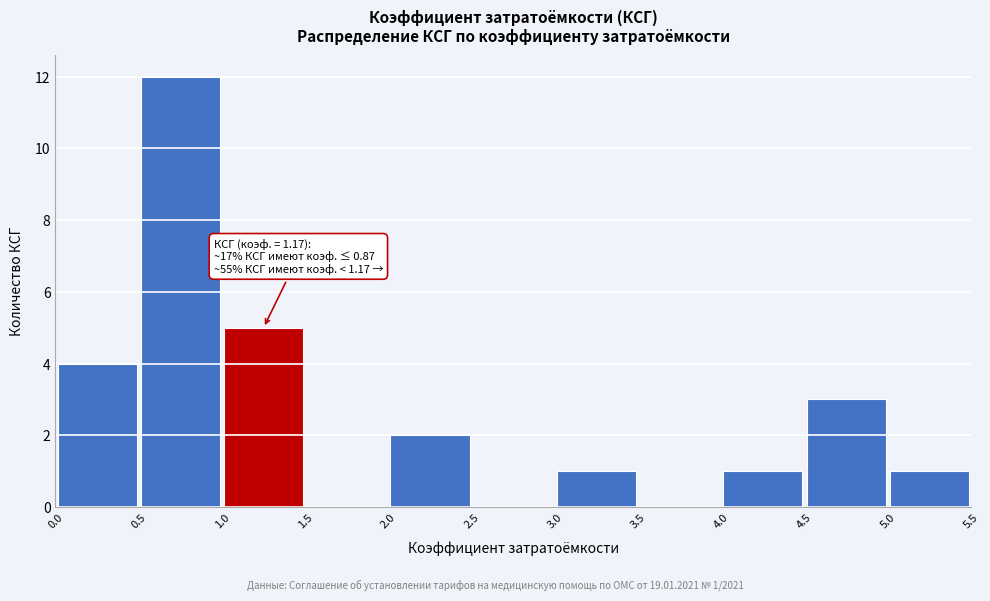

Over which range of the x-axis is the bar tallest?

0.5 to 1.0